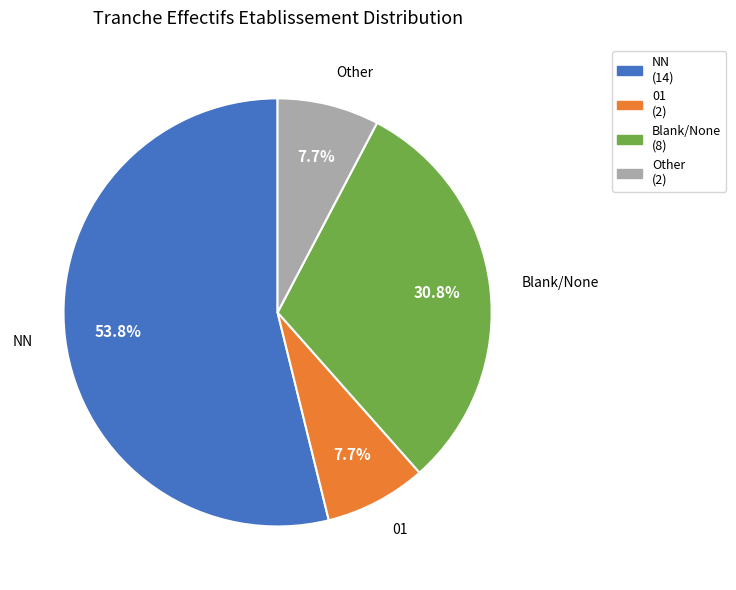

Which has a higher value, NN or Blank/None?

NN